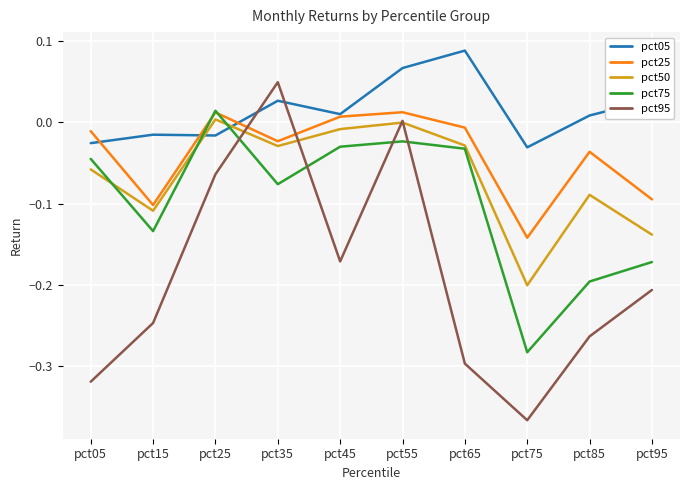

True or false: pct25 and pct50 cross at least once.

False